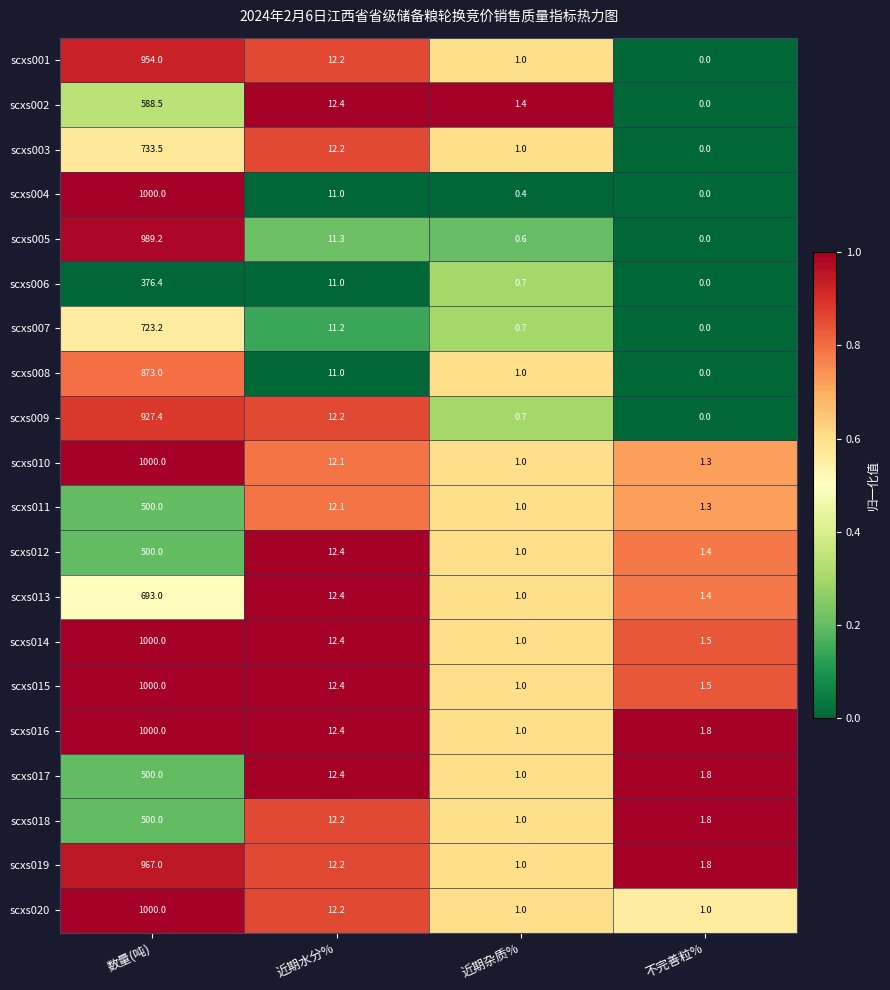

Where does the scxs020 series first go above 12?

数量(吨)